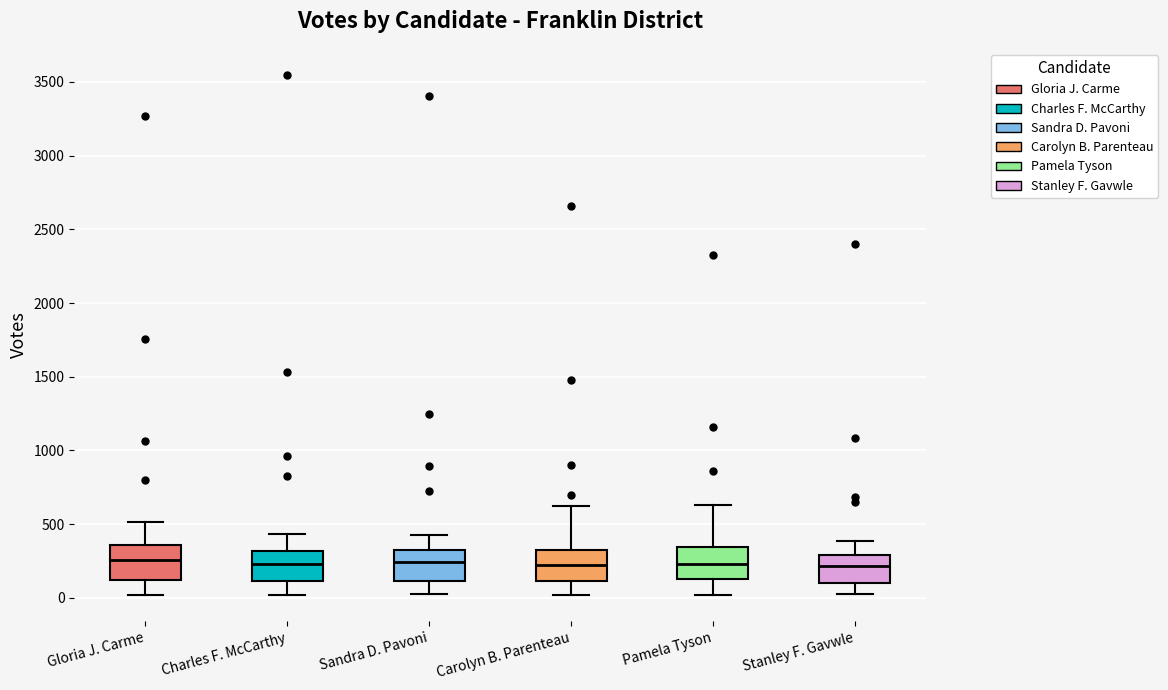

Reading left to right, transcribe this box plot: for each box, give where its median line is, the range the box spans, and where its two whiskers end, as read against the y-axis. The values are not printed on the chart, so give them approximately, as read against the axis.

Gloria J. Carme: median 250, box 100 to 350, whiskers 0 to 500
Charles F. McCarthy: median 250, box 100 to 300, whiskers 0 to 450
Sandra D. Pavoni: median 250, box 100 to 350, whiskers 50 to 450
Carolyn B. Parenteau: median 200, box 100 to 350, whiskers 0 to 600
Pamela Tyson: median 250, box 150 to 350, whiskers 0 to 650
Stanley F. Gavwle: median 200, box 100 to 300, whiskers 50 to 400